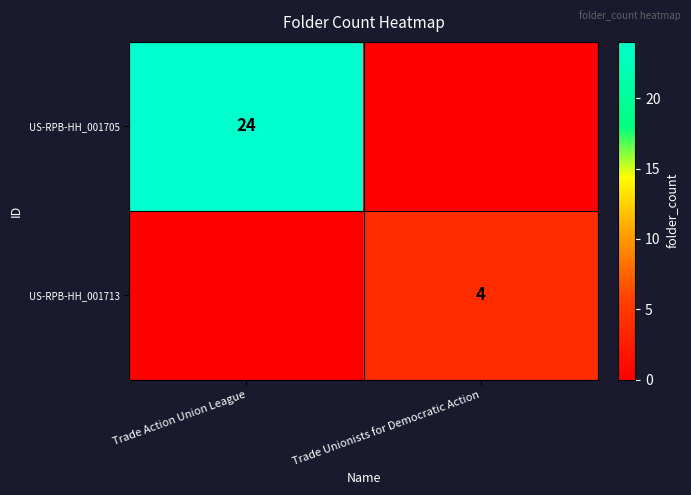

True or false: US-RPB-HH_001705 has a value of 24 at Trade Action Union League.

True